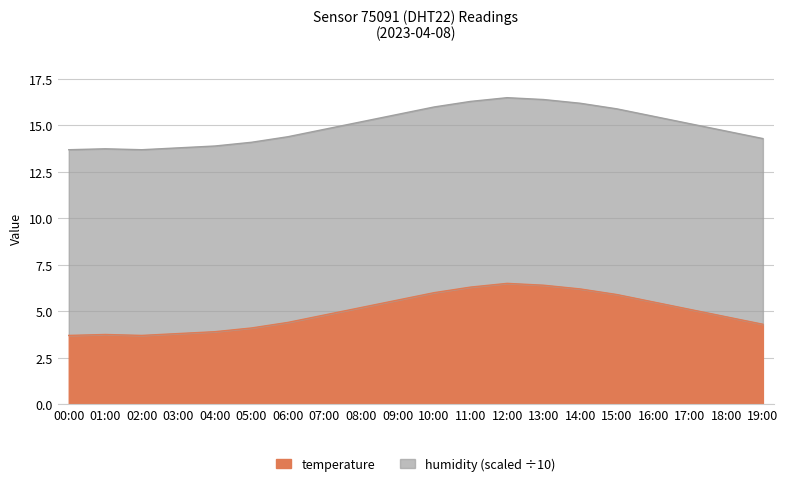

Is it true that the value at 16:00 is 20.2?

False